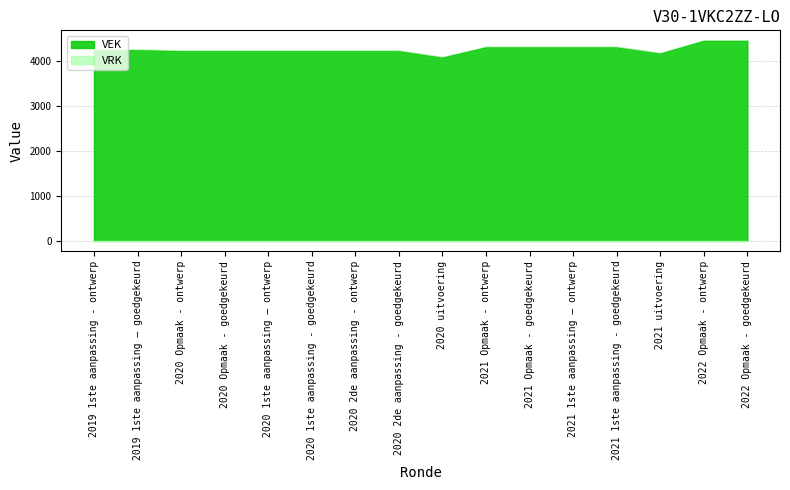

What is the maximum value shown in the chart?

4464